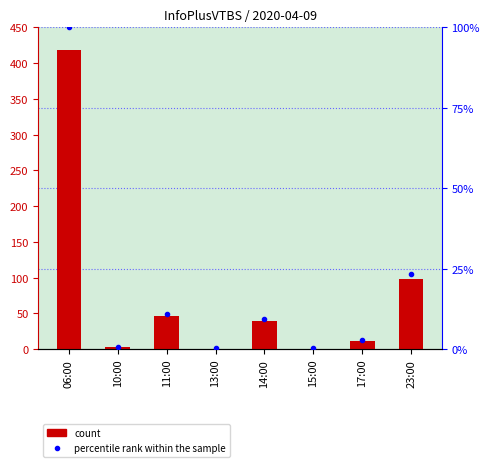

What is the difference between the highest and lowest values at 06:00?

319.0